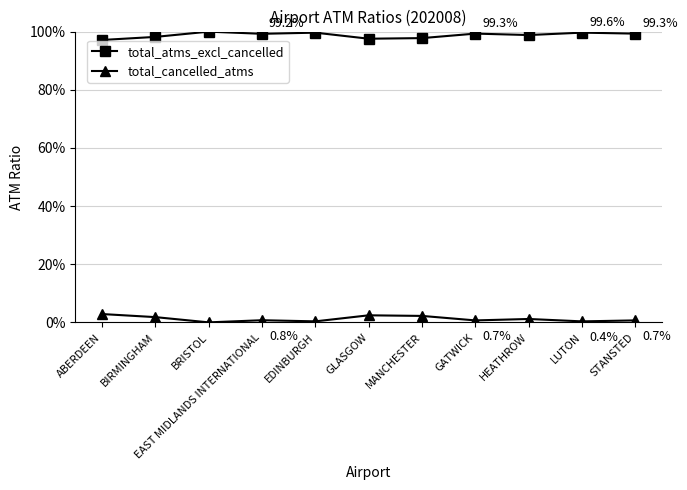

Rank the categories by total_cancelled_atms value from lowest to highest.

BRISTOL, LUTON, EDINBURGH, GATWICK, STANSTED, EAST MIDLANDS INTERNATIONAL, HEATHROW, BIRMINGHAM, MANCHESTER, GLASGOW, ABERDEEN